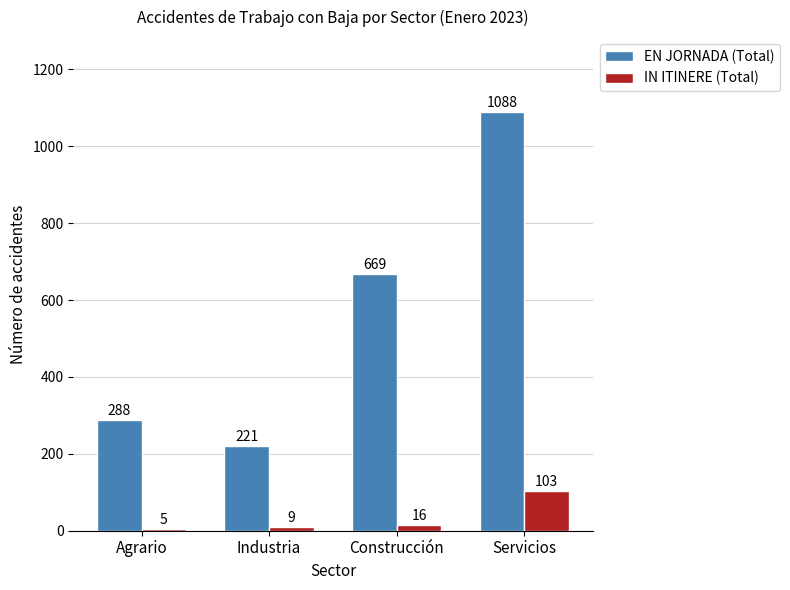

Which category has the lowest value across all series?

Agrario